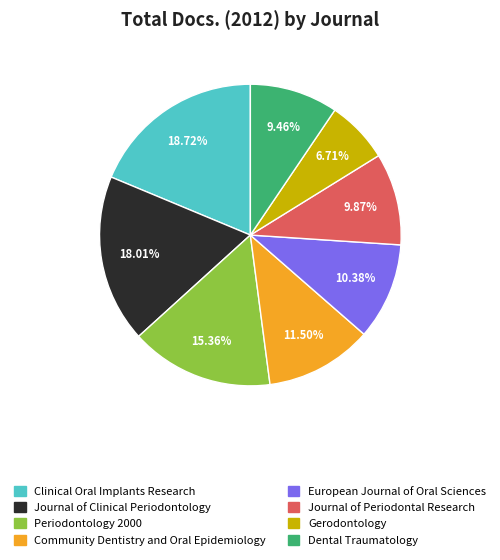

True or false: Journal of Clinical Periodontology accounts for 18% of the total.

True